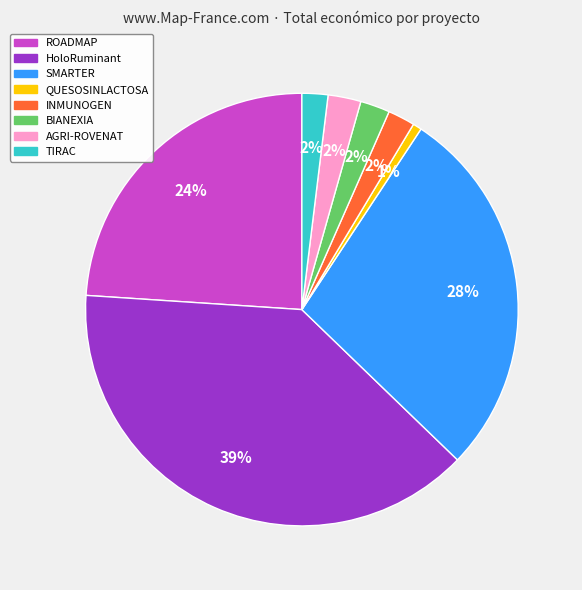

Which category has the biggest portion of the pie?

HoloRuminant